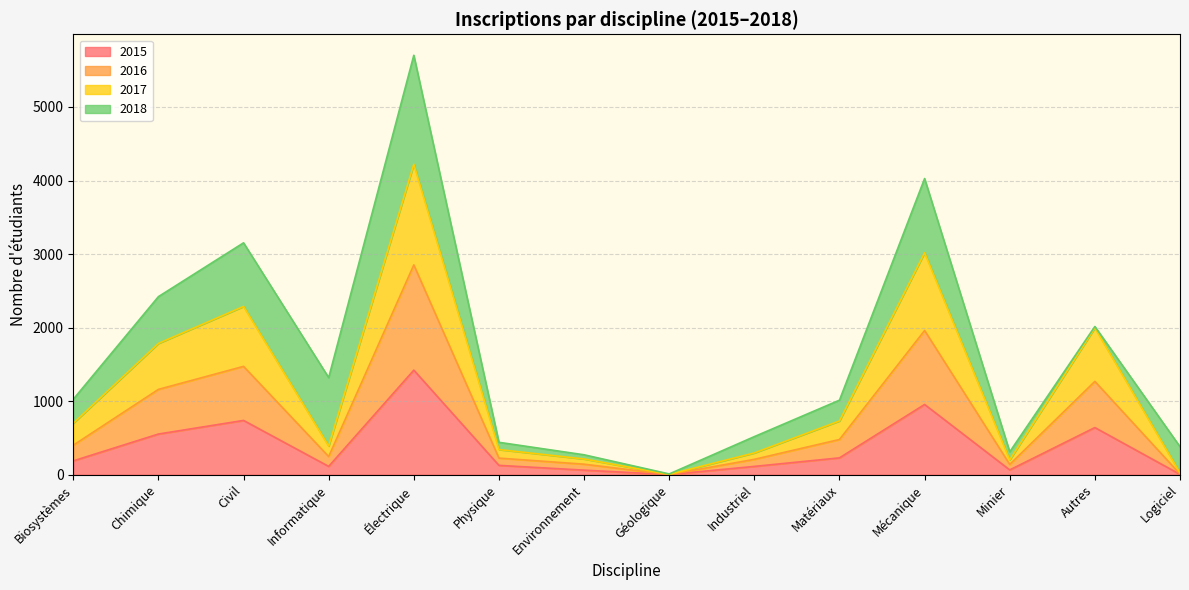

True or false: 2017 and 2016 intersect in this chart.

False